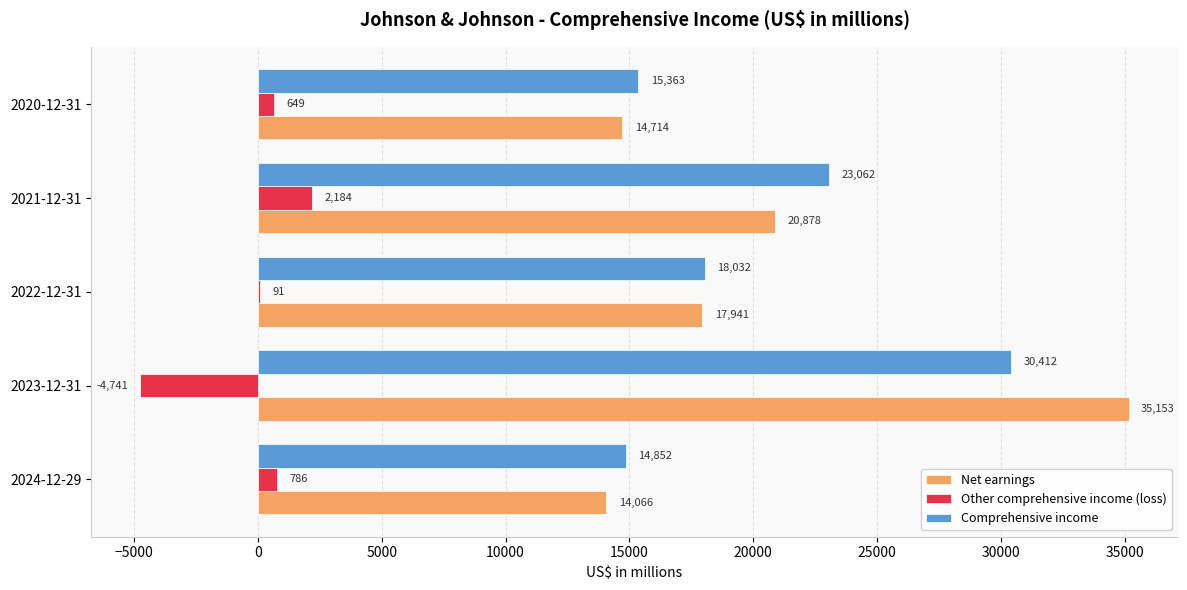

True or false: Net earnings has a value of 35153 at 2023-12-31.

True